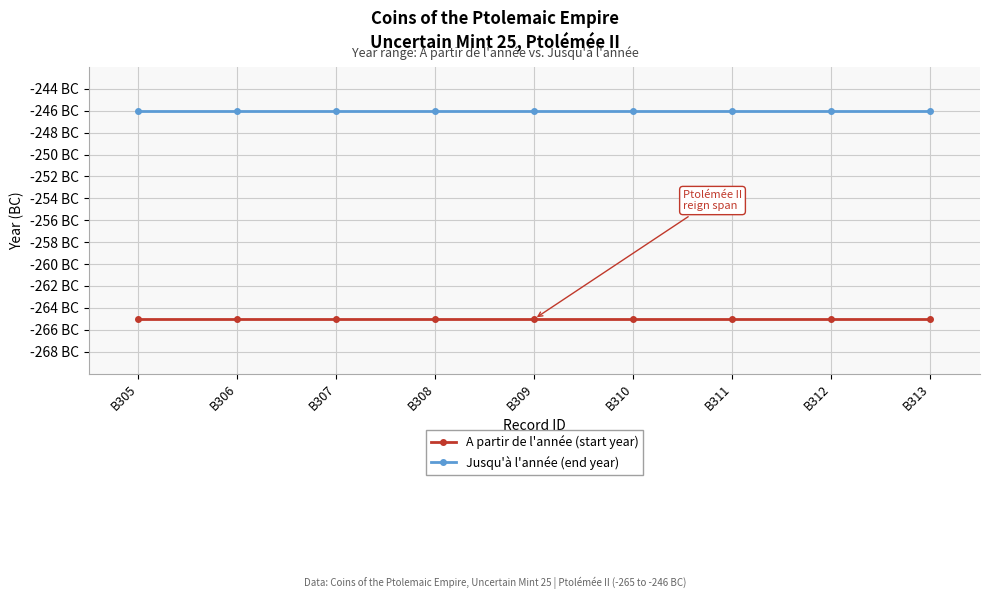

Does the chart display data point markers on the line(s)?

Yes